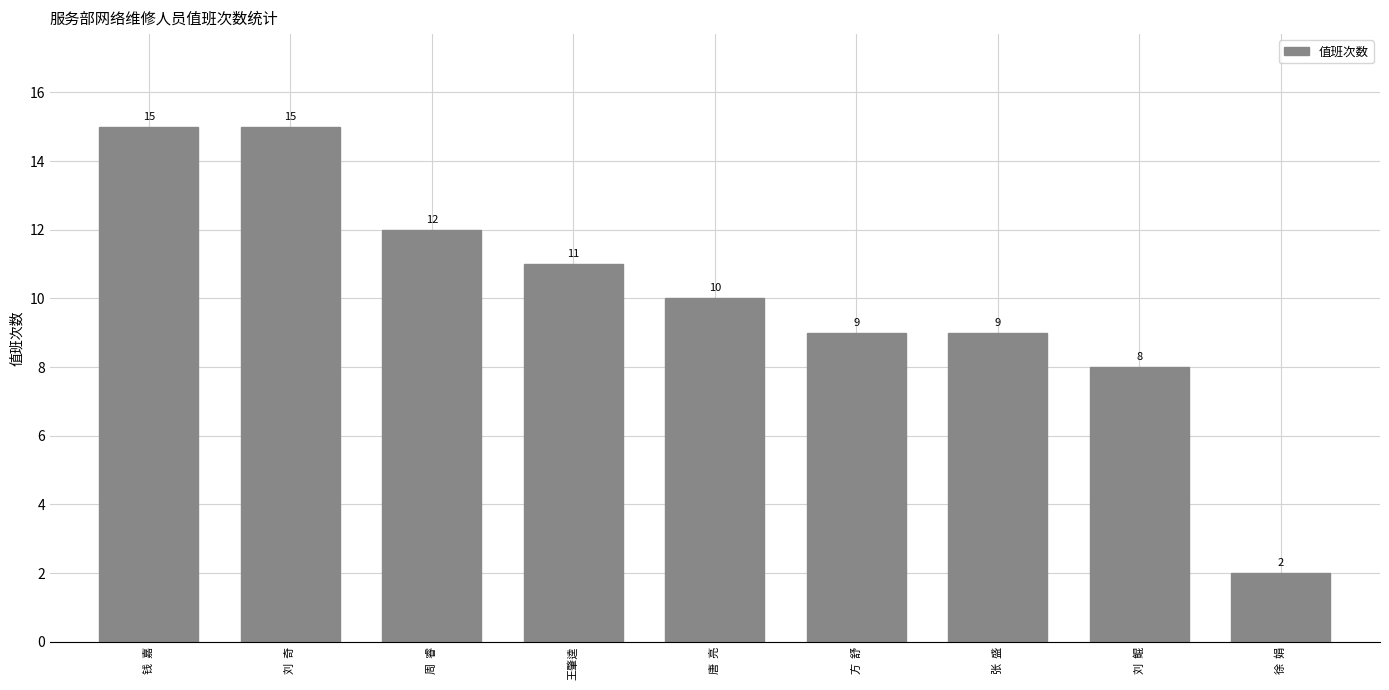

Are the bars grouped side by side (vs. stacked)?

No